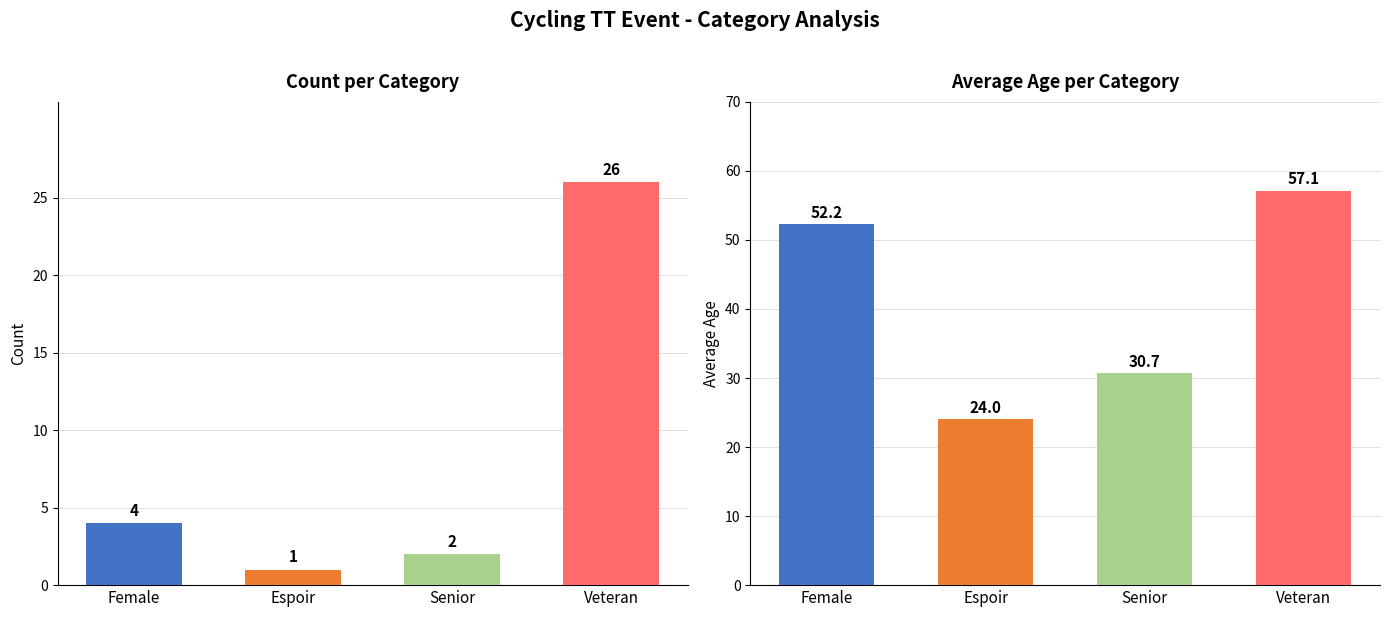

Which series has the largest range (max minus min)?

avg_age